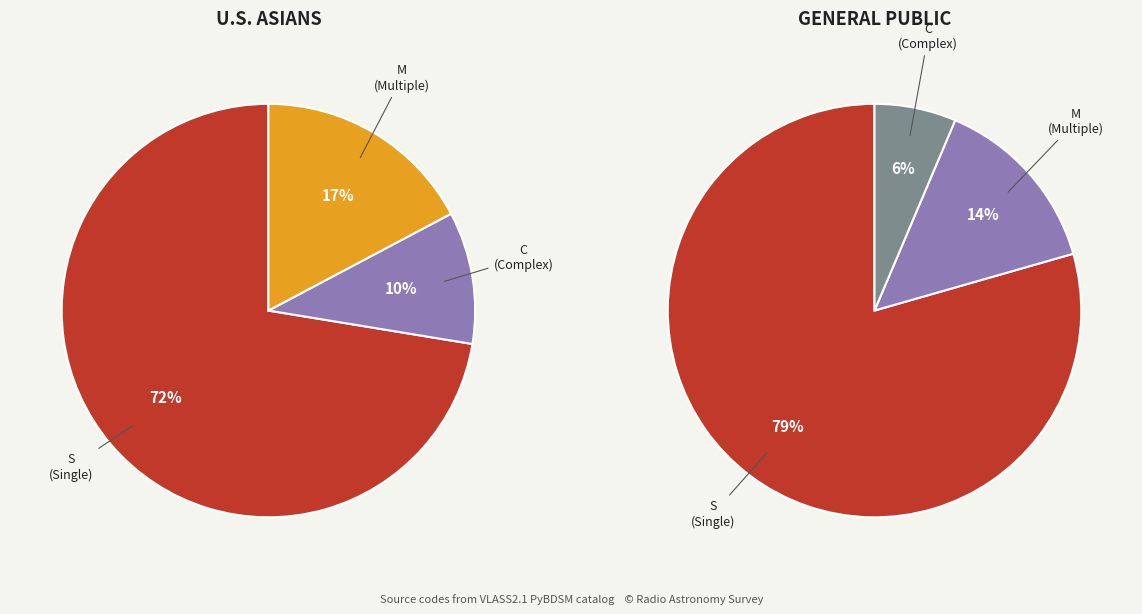

Which has a higher value, C or M?

M